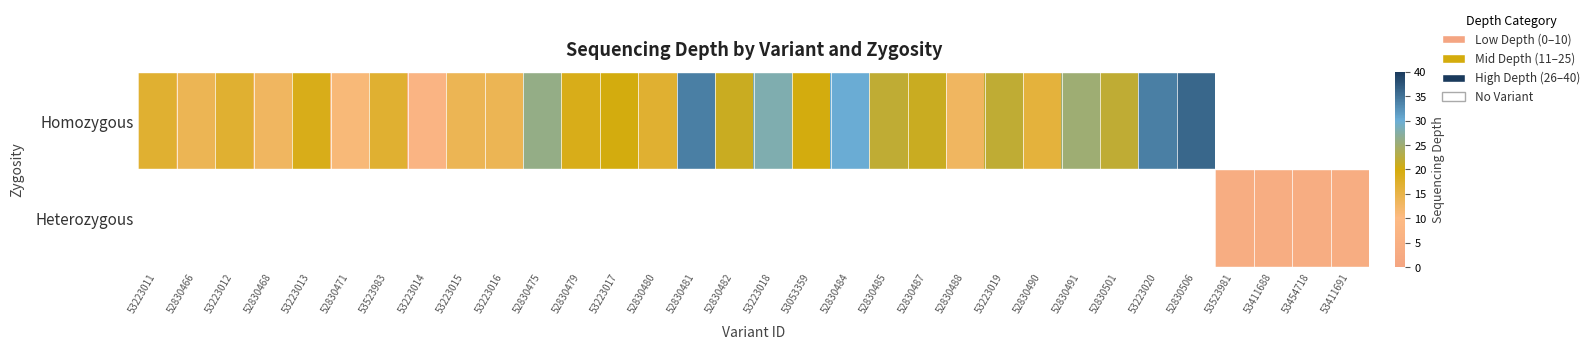

What is the difference between the Homozygous values at 53223012 and 52830490?

1.0